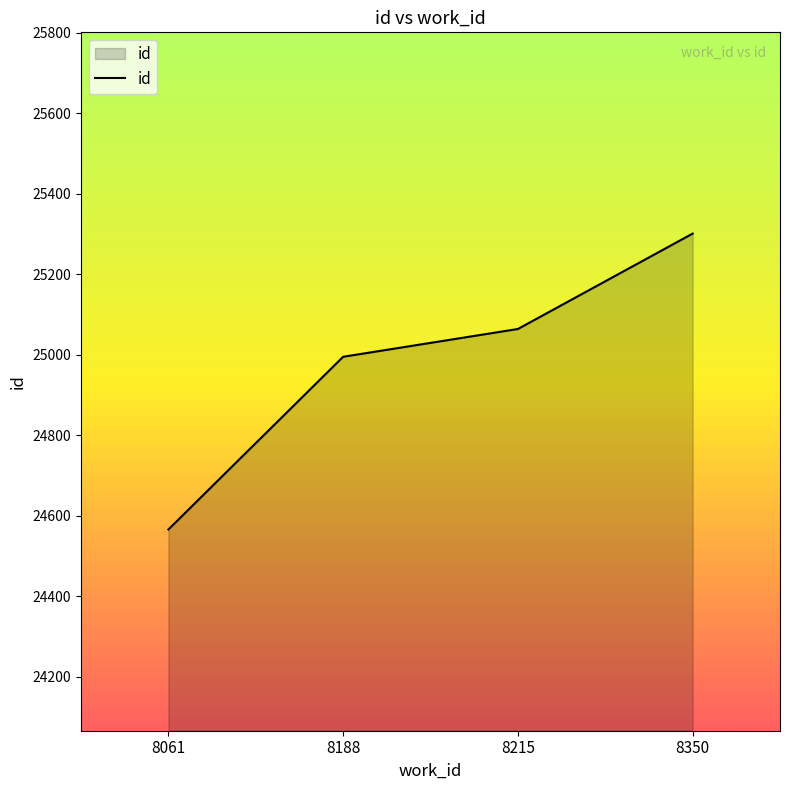

What is the approximate value at 8350?

25301